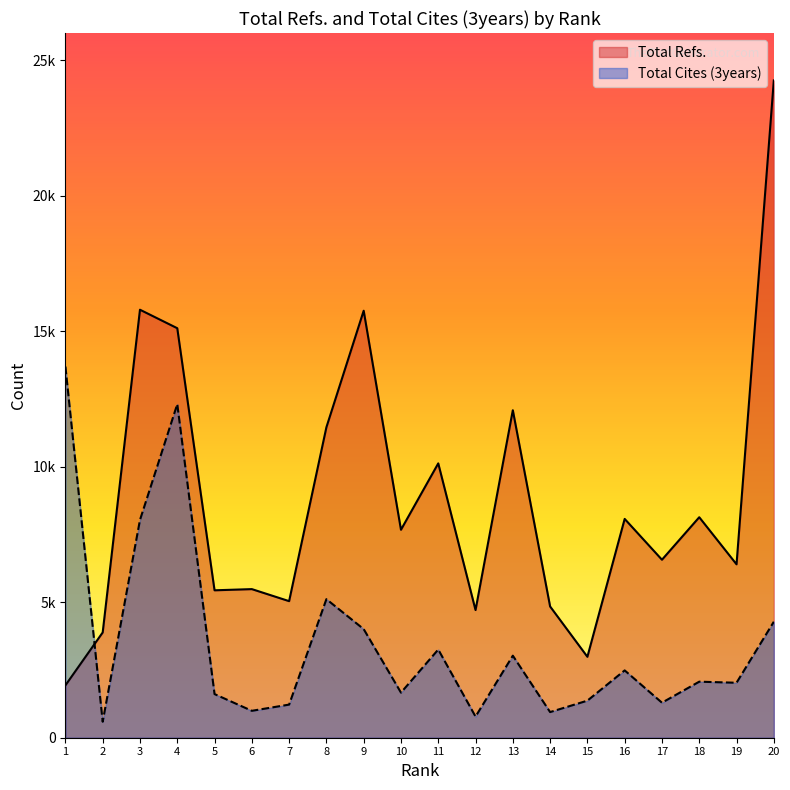

What is the difference between the Total Cites (3years) values at 7 and 15?

146